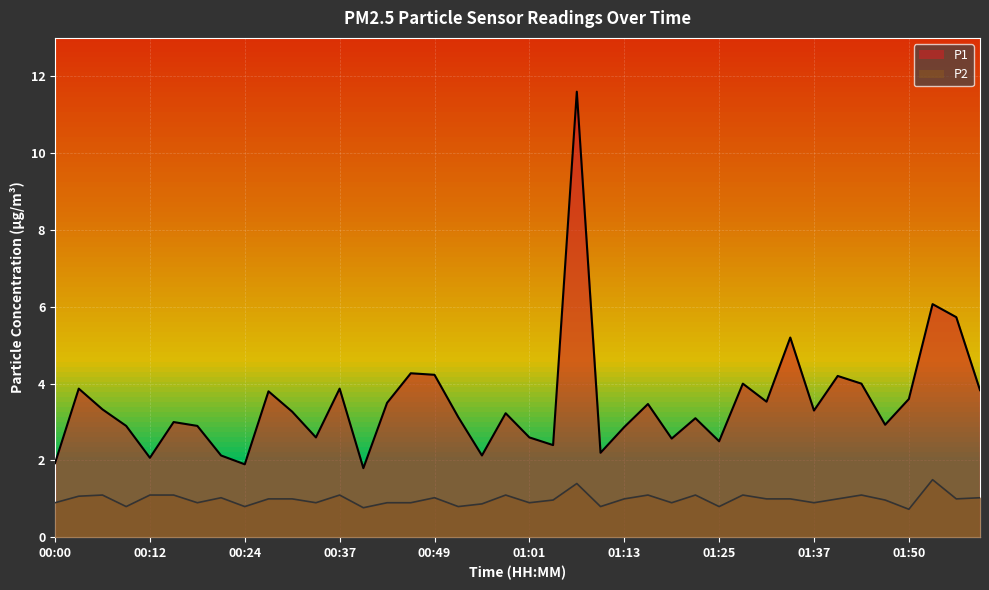

True or false: P2 and P1 cross at least once.

False